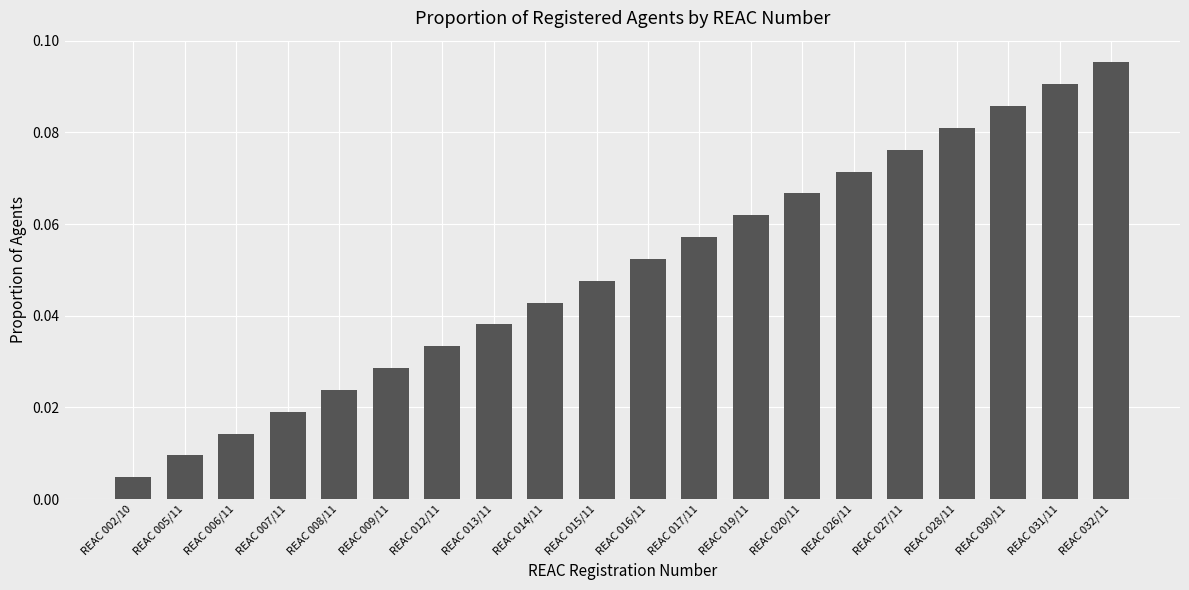

True or false: the data shows 0.2 at REAC 032/11.

False